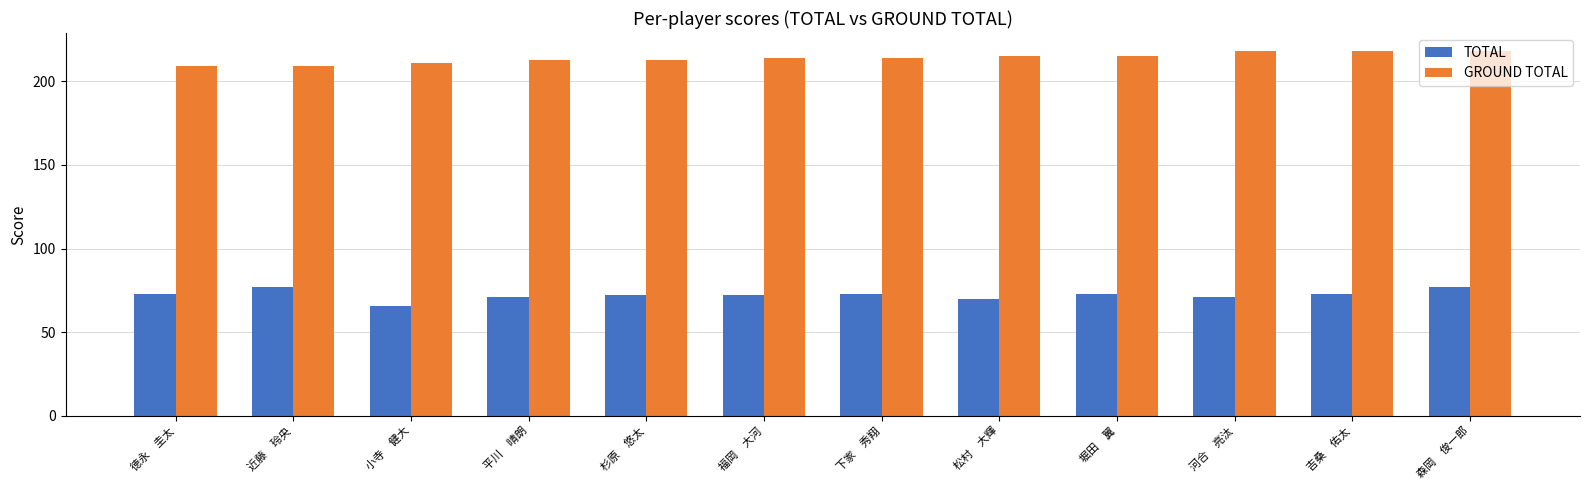

What are all the series names shown in the legend?

TOTAL, GROUND TOTAL